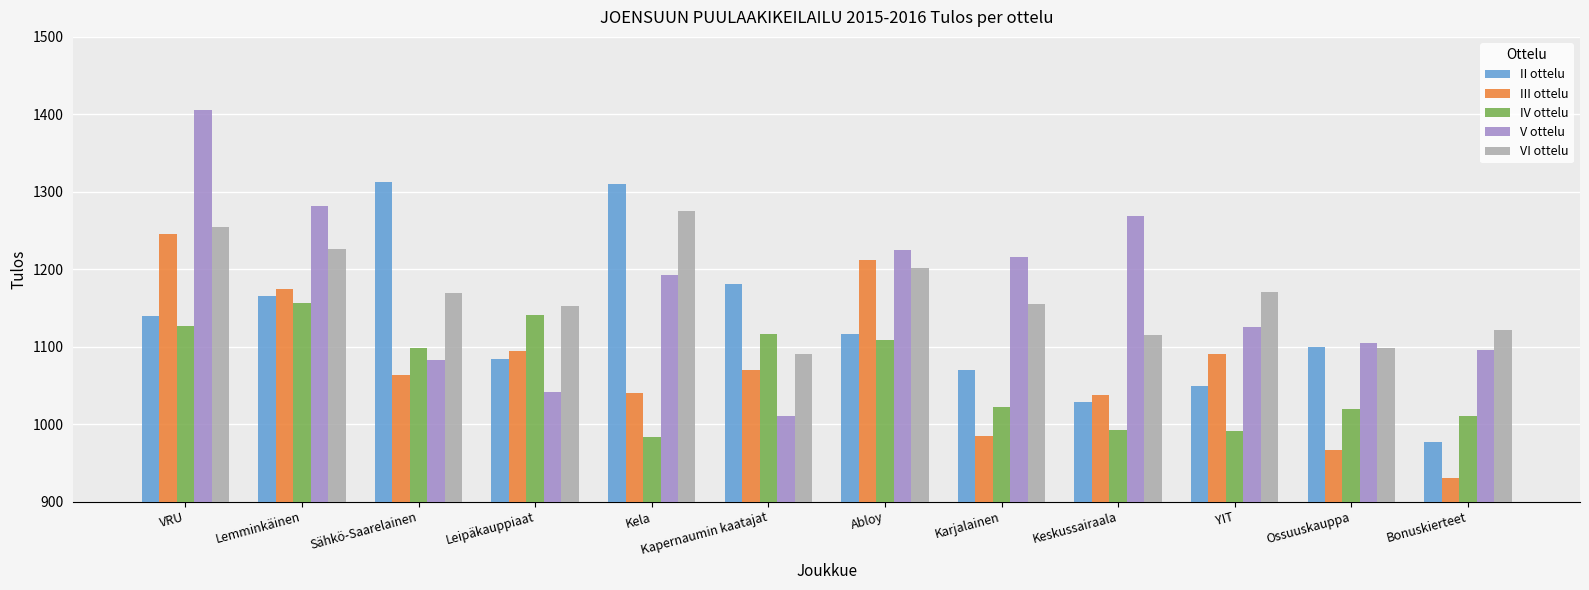

At which category does the chart reach its peak across all series?

VRU